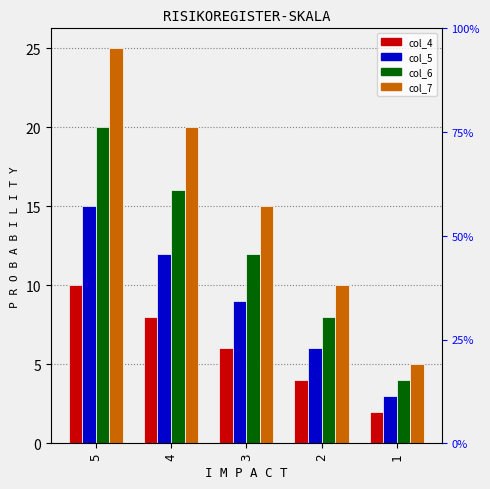

Rank the series by their average value, from highest to lowest.

col_7, col_6, col_5, col_4